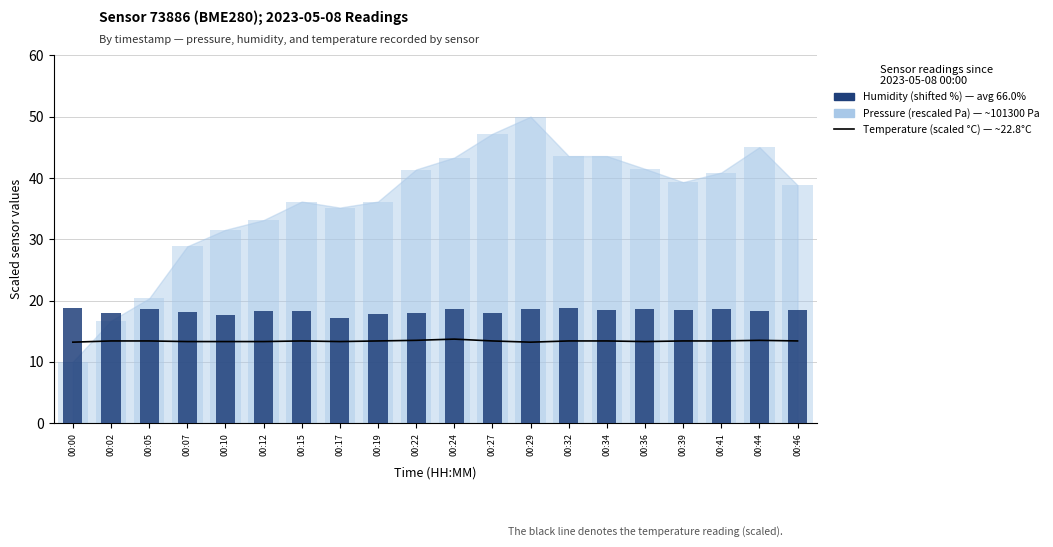

True or false: Temperature (scaled °C) has a value of 13.4 at 00:19.

True